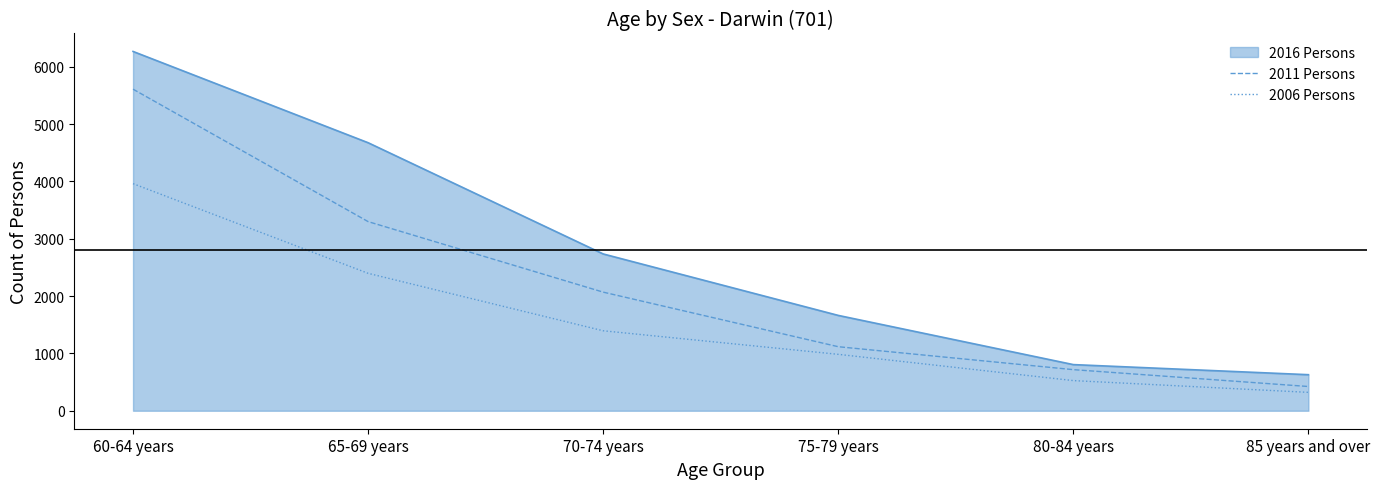

What is the total value across all series at 70-74 years?

6199